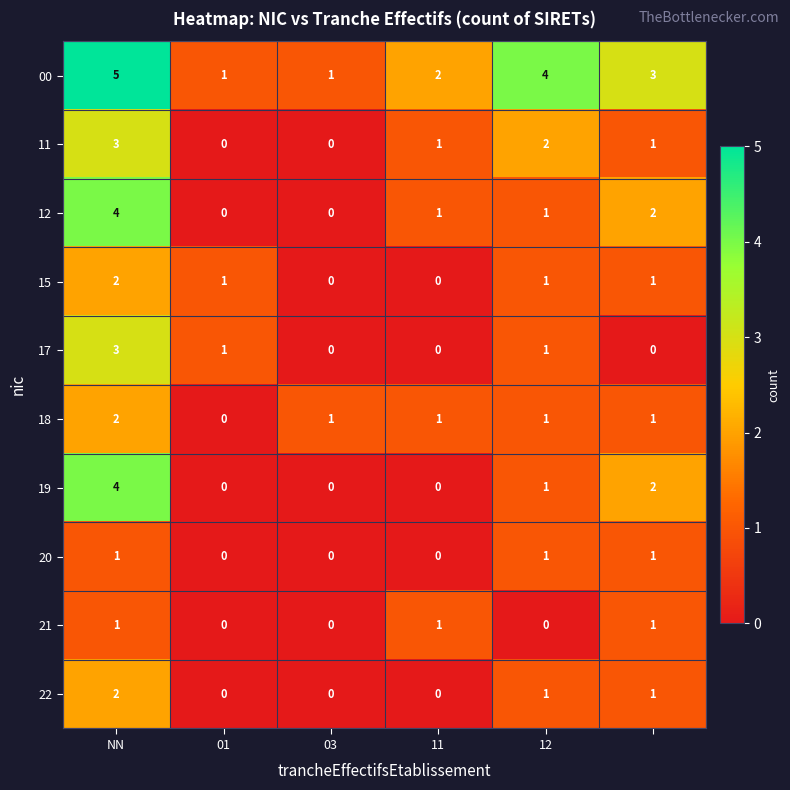

Which series has the largest total across all categories?

00